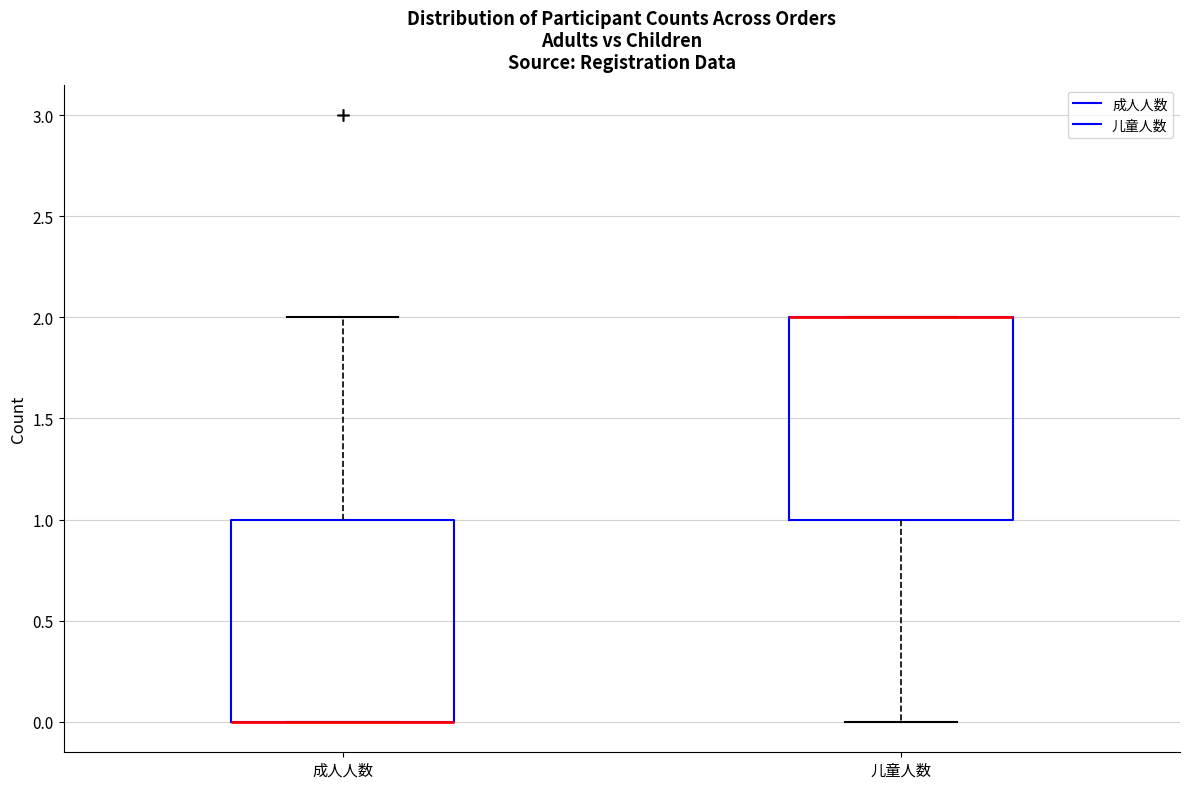

Reading left to right, read every box against the y-axis: the position of its median line, the range the box covers, and the ends of its whiskers. The values are not printed on the chart, so give them approximately, as read against the axis.

成人人数: median 0 (drawn on the box's lower edge), box 0 to 1, whiskers 0 to 2
儿童人数: median 2 (drawn on the box's upper edge), box 1 to 2, whiskers 0 to 2